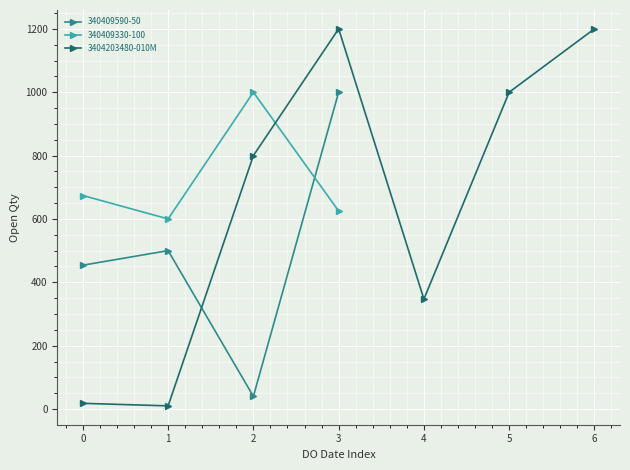

True or false: 3404203480-010M has more than 1 interior local peaks.

False